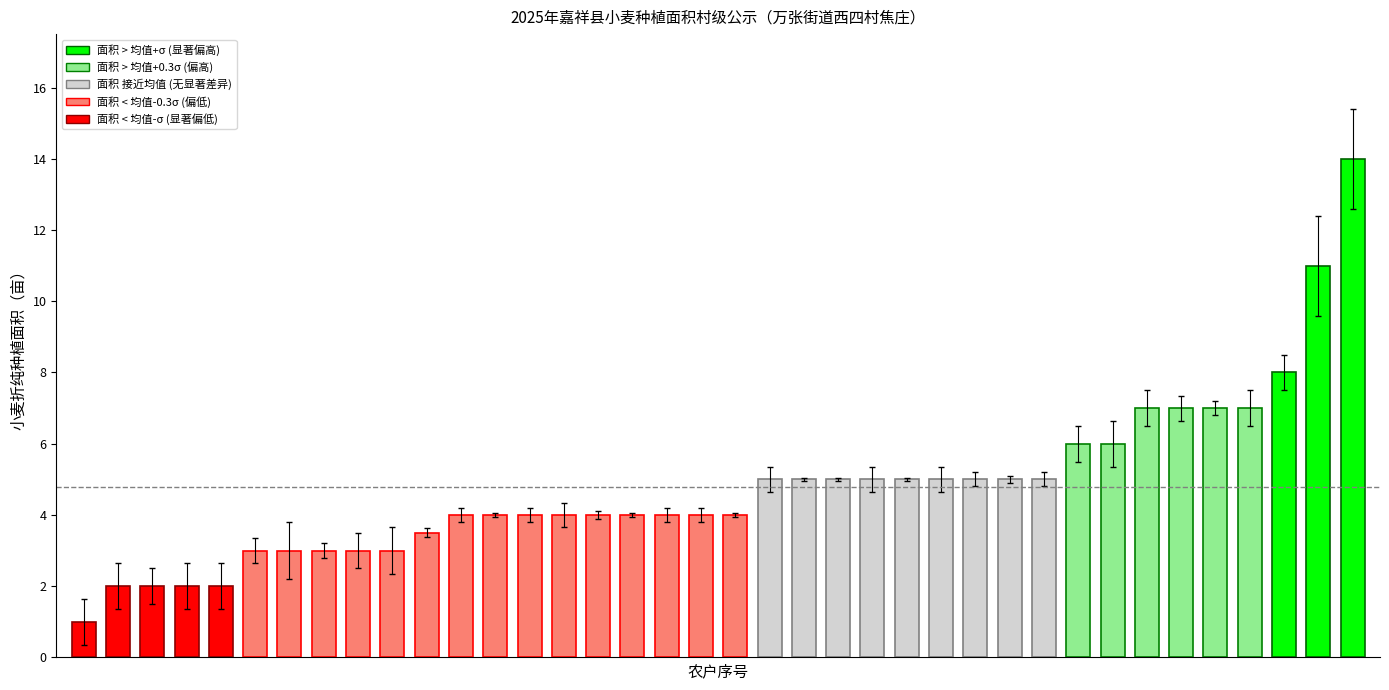

What is the value of the 13th bar from the left?

4.0